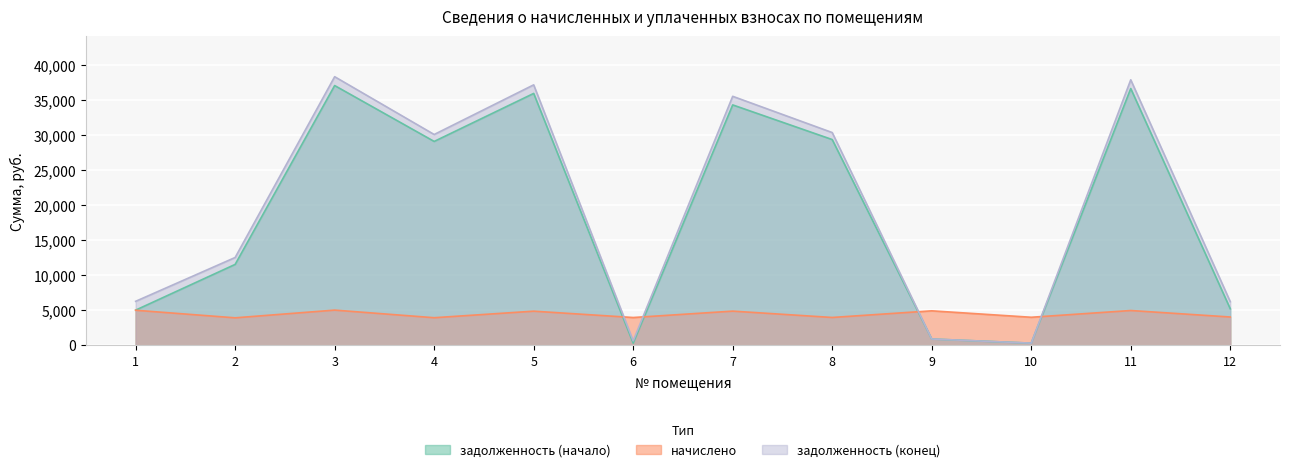

What are all the series names shown in the legend?

задолженность (начало), начислено, задолженность (конец)